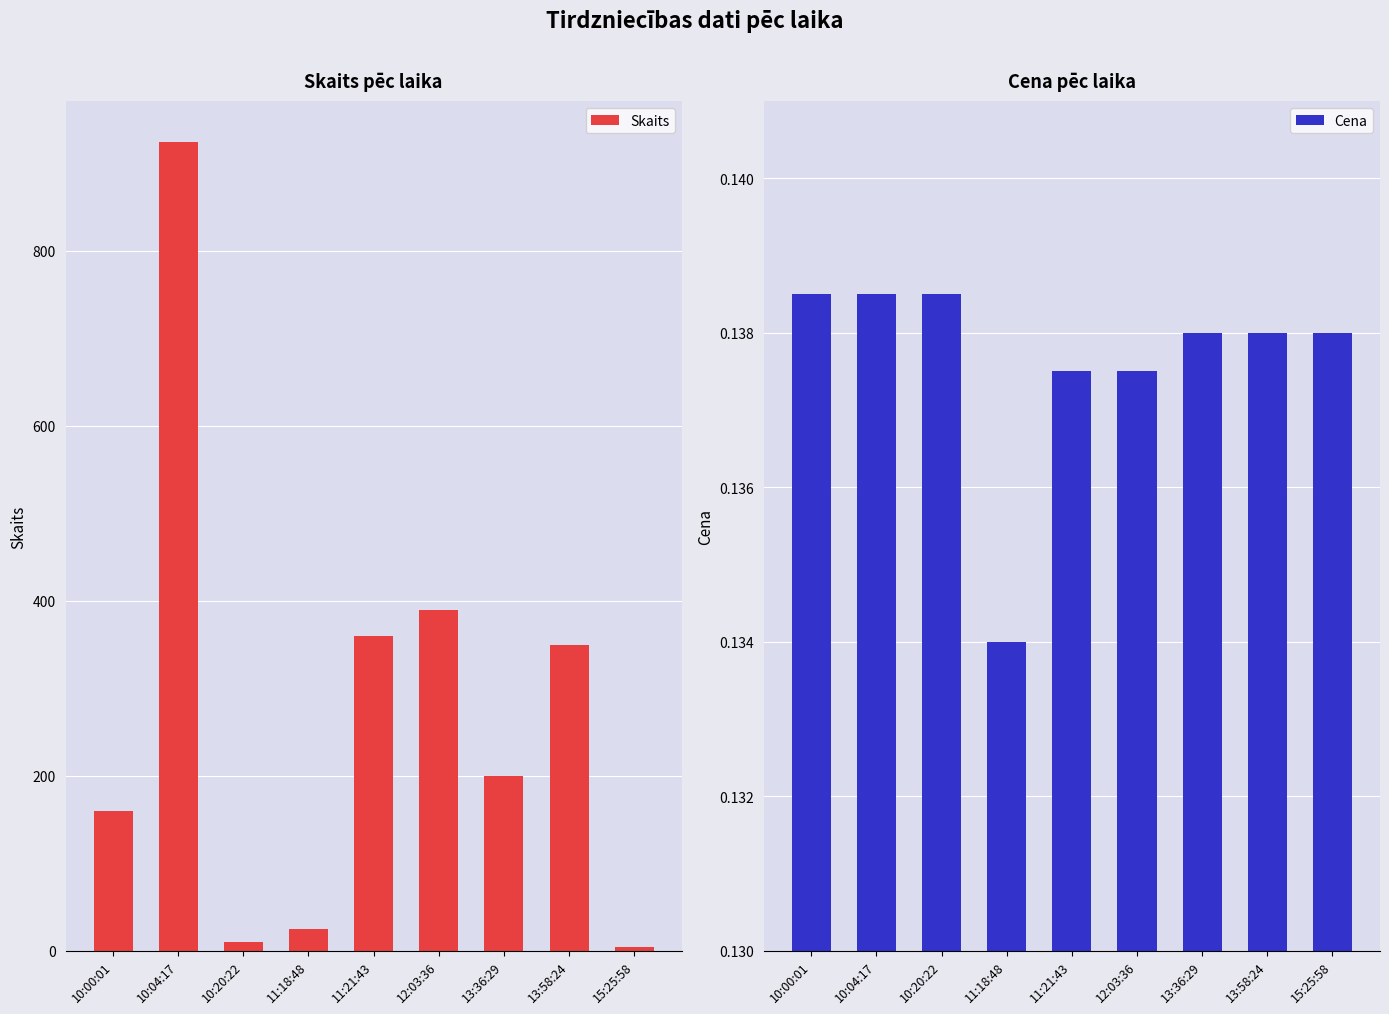

Does the chart contain stacked bars?

No